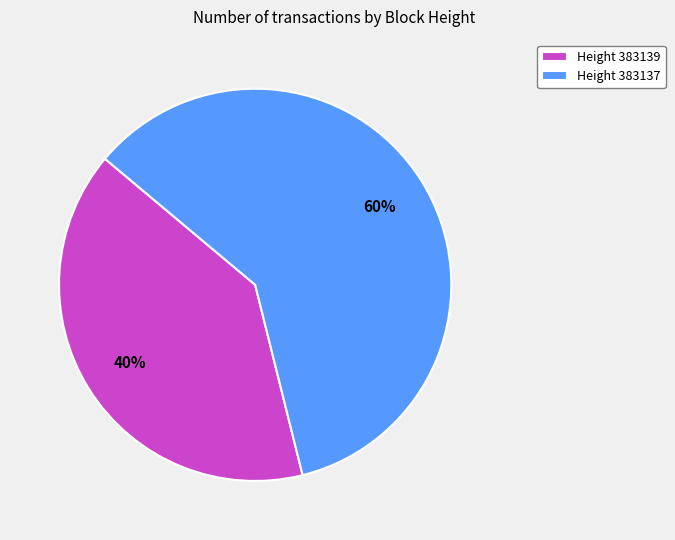

What is the smallest slice in the pie chart?

Height 383139